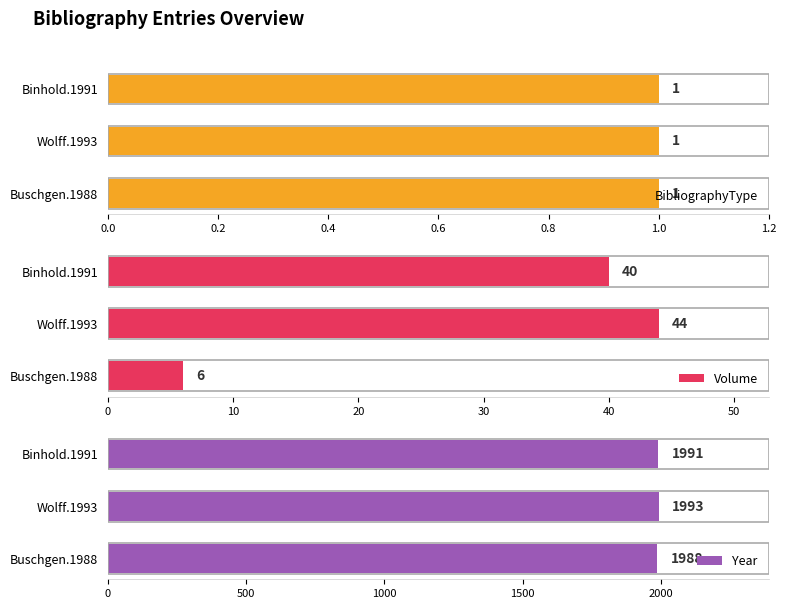

What is the difference between the second highest and minimum values in the Volume series?

34